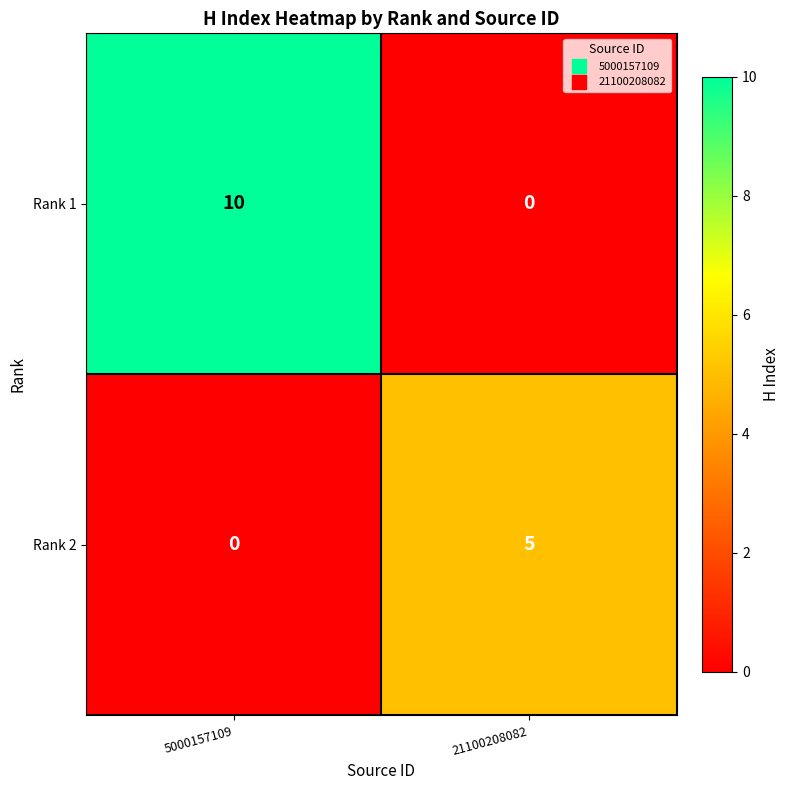

Which series changed the most between 5000157109 and 21100208082?

Rank 1